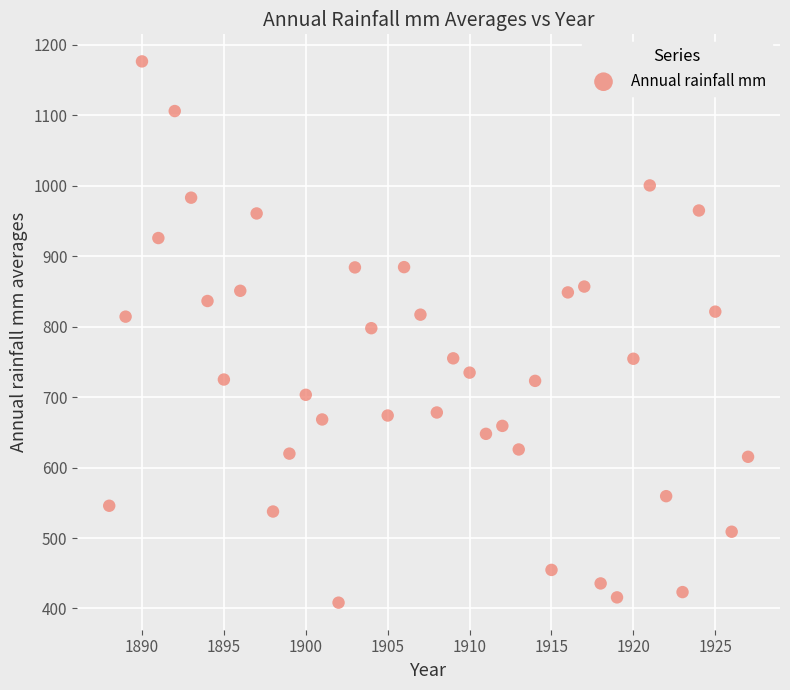

What is the range of Y values (max minus min)?

768.5